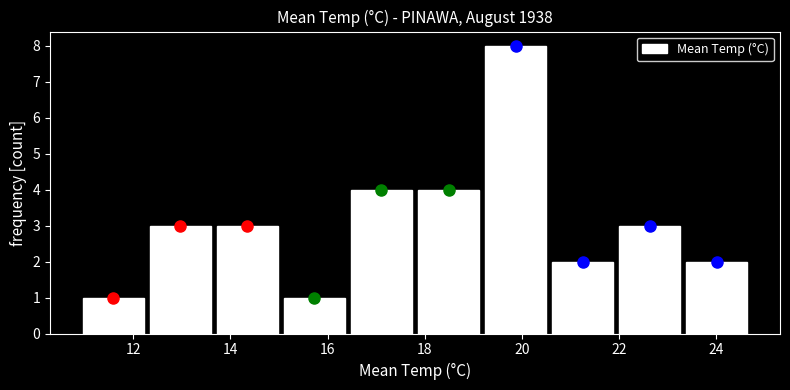

Reading left to right, transcribe this chart: for each bar, give the range it covers on the x-axis and its height. Neither the bar edges nor the heights are printed on the chart, so give them approximately, as read against the axes.

10.90 to 12.28: 1
12.28 to 13.66: 3
13.66 to 15.04: 3
15.04 to 16.42: 1
16.42 to 17.80: 4
17.80 to 19.18: 4
19.18 to 20.56: 8
20.56 to 21.94: 2
21.94 to 23.32: 3
23.32 to 24.70: 2